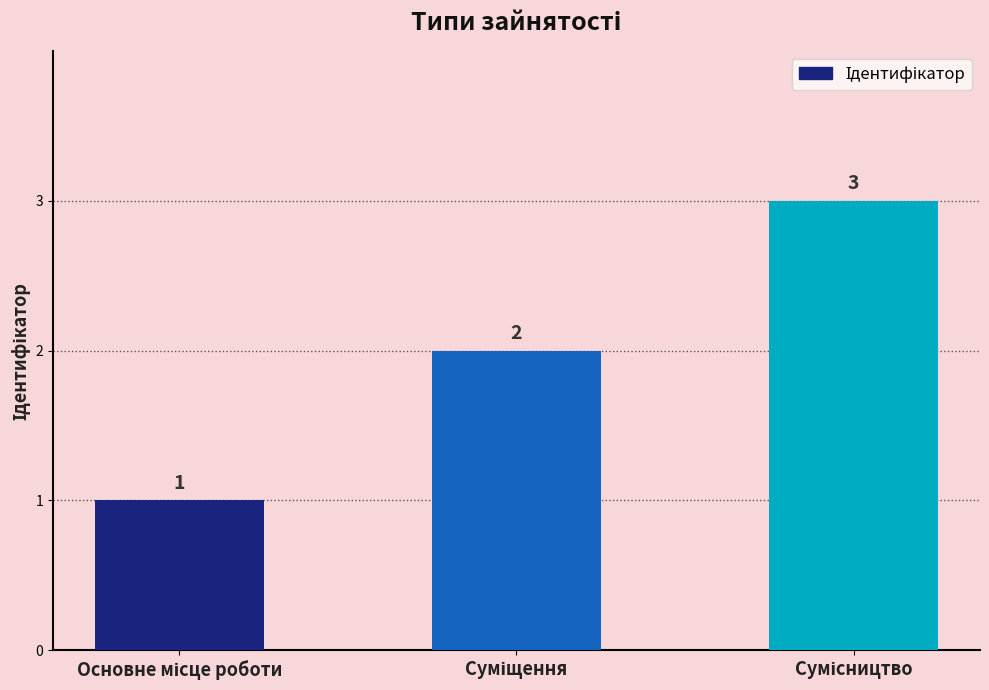

Does the chart contain any negative values?

No